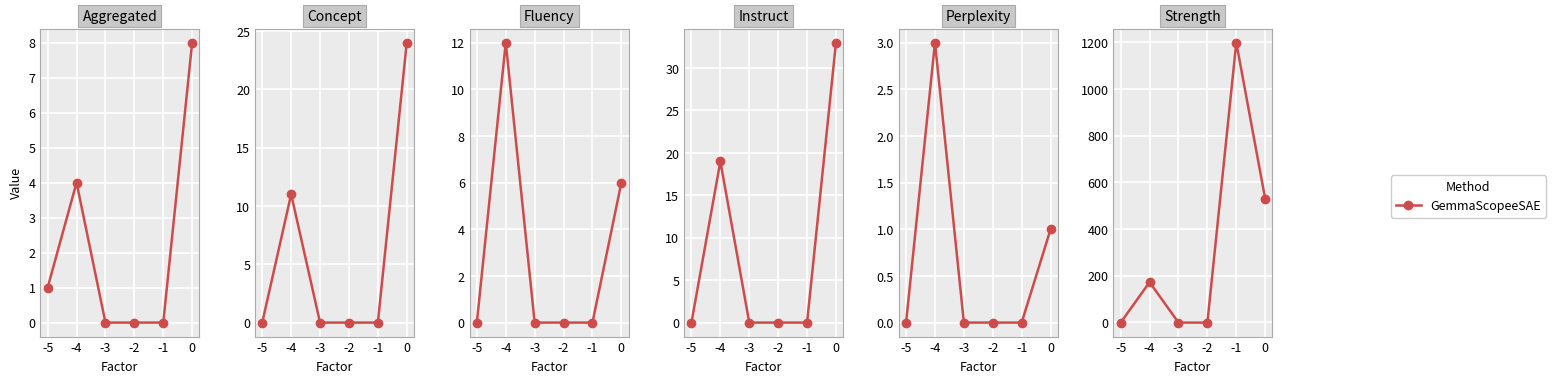

What is the difference between the maximum and second lowest values?

1199